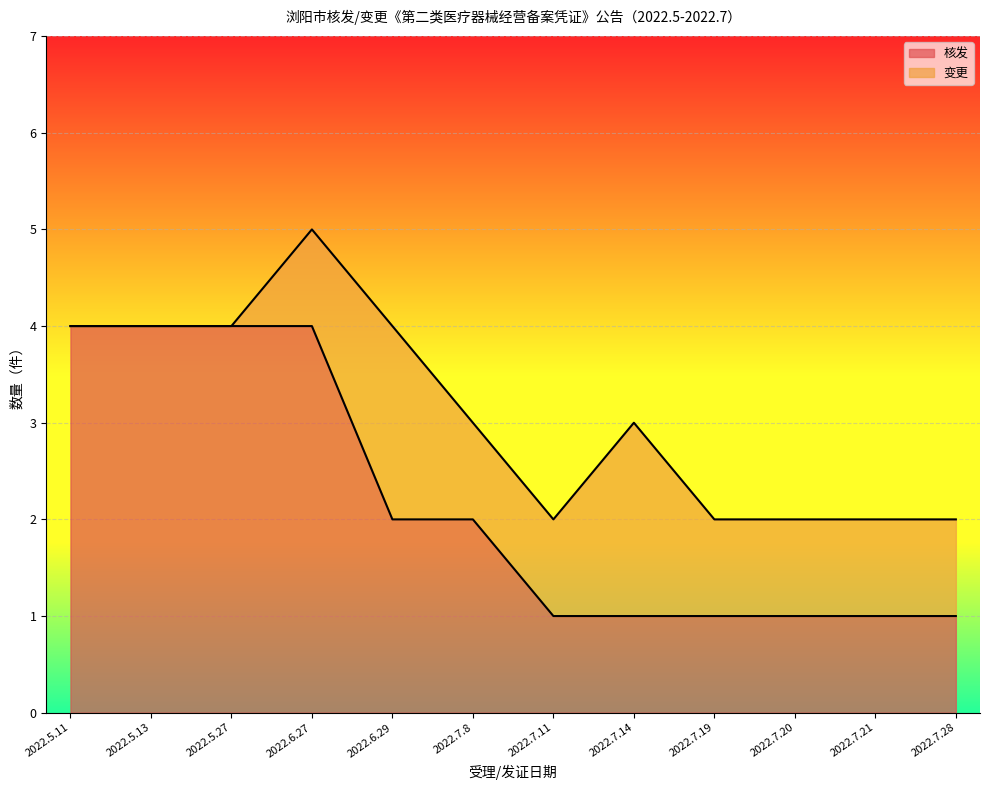

What is the smallest value displayed?

1